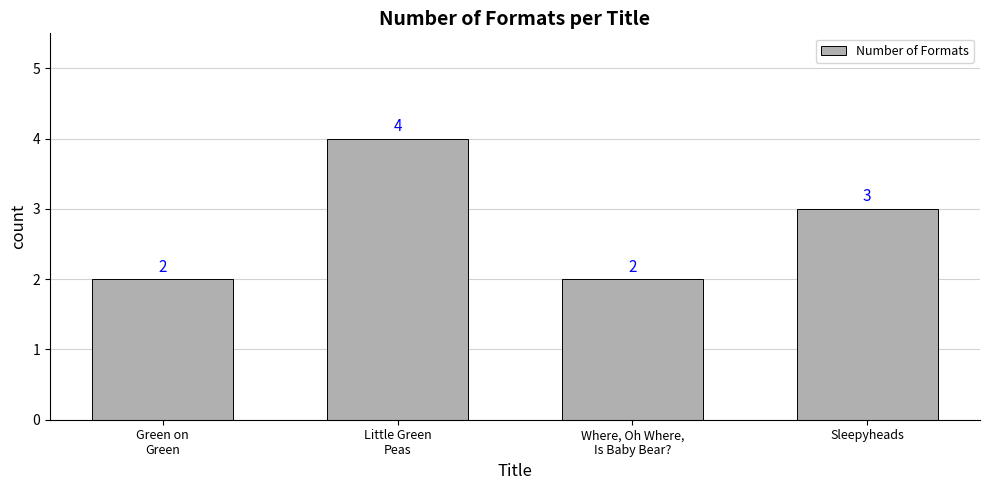

Count the values in the range 2 to 4.

4